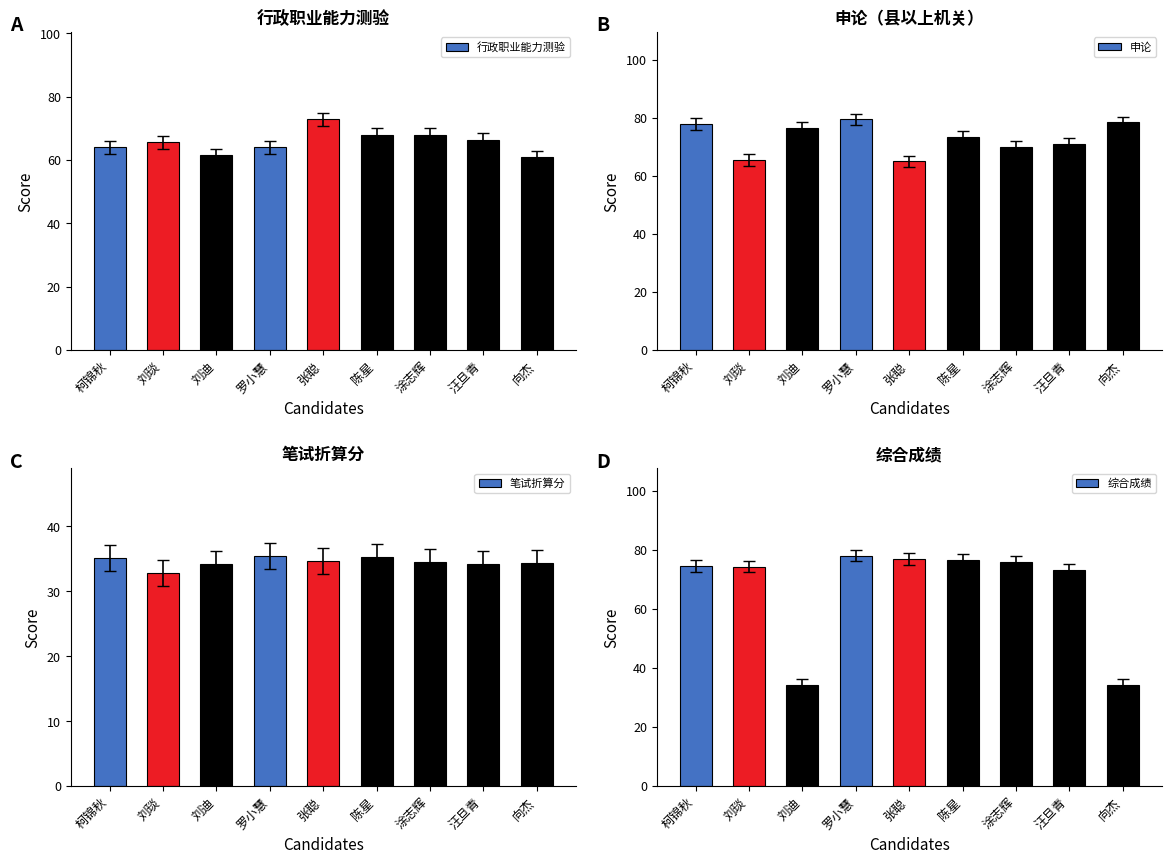

Which series changed the most between 柯锦秋 and 向杰?

综合成绩